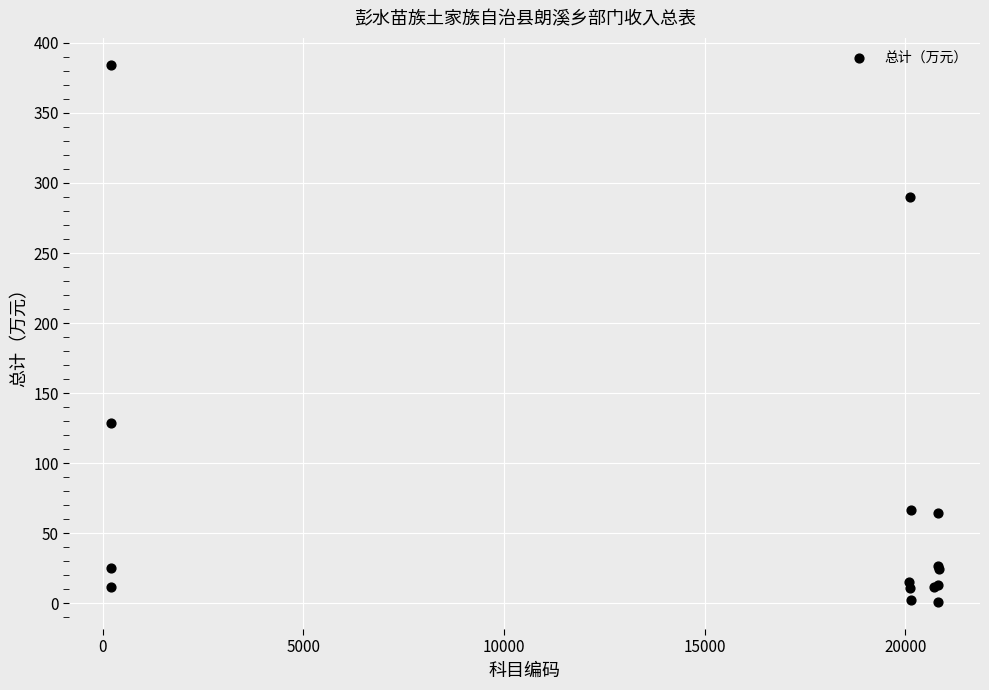

What Y value in the scatter plot is closest to 192?

128.8